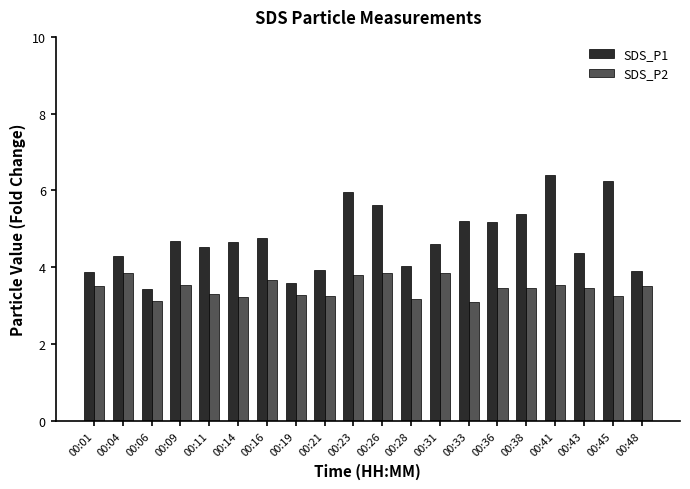

What is the sum of the SDS_P1 values at 00:36 and 00:45?

11.4